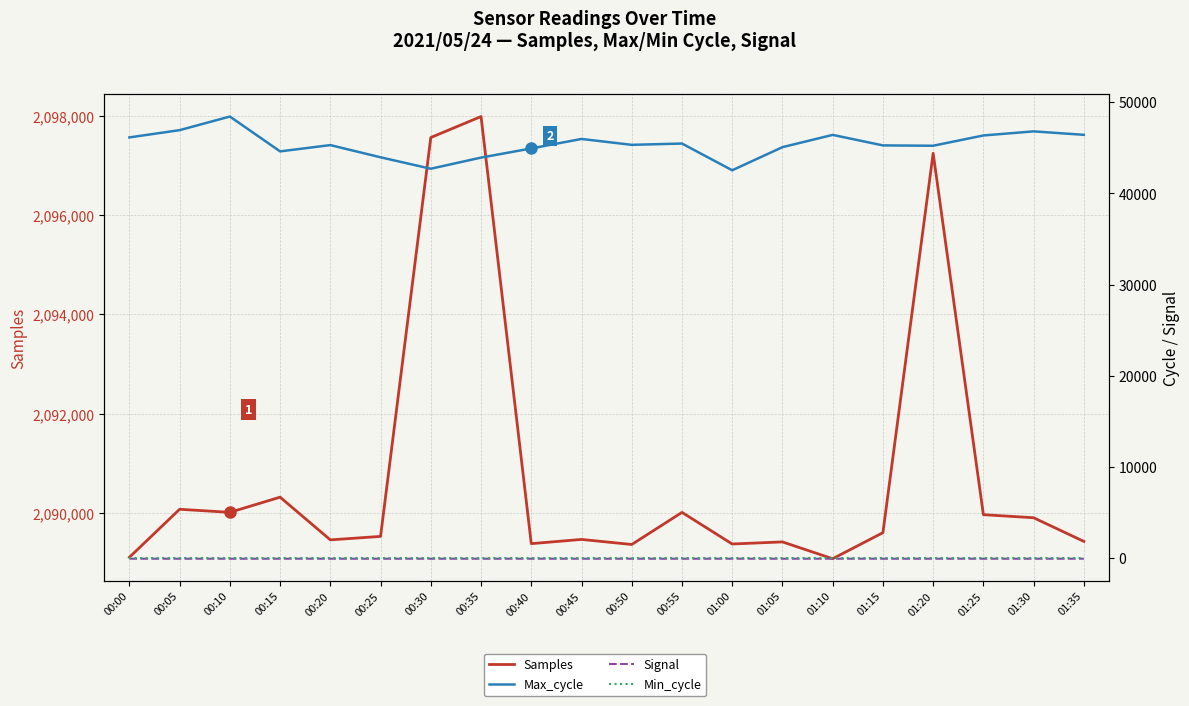

What is the greatest value displayed?

2097989